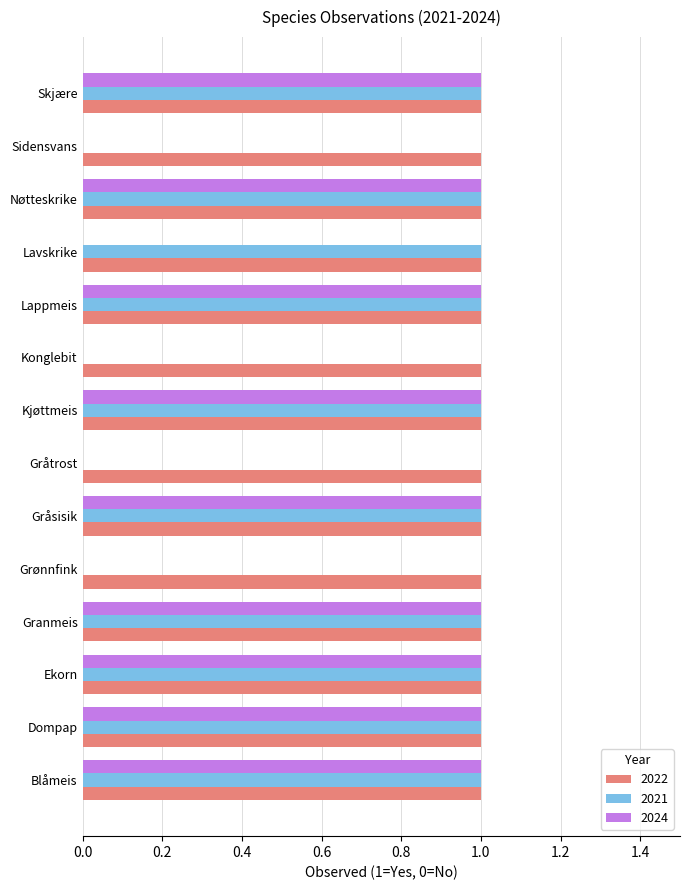

What is the sum of all 2021 values?

10